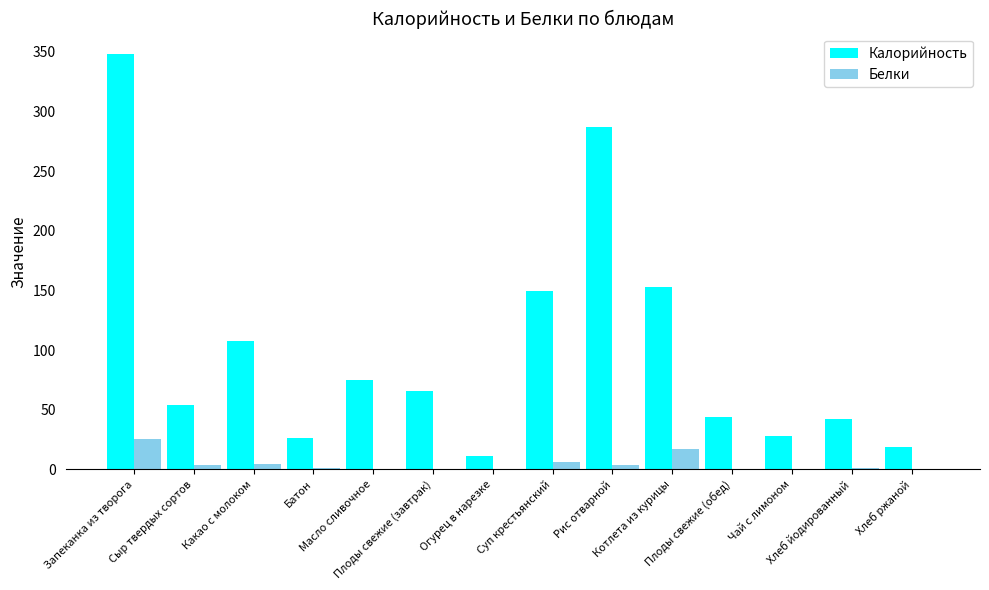

Are the bars horizontal?

No